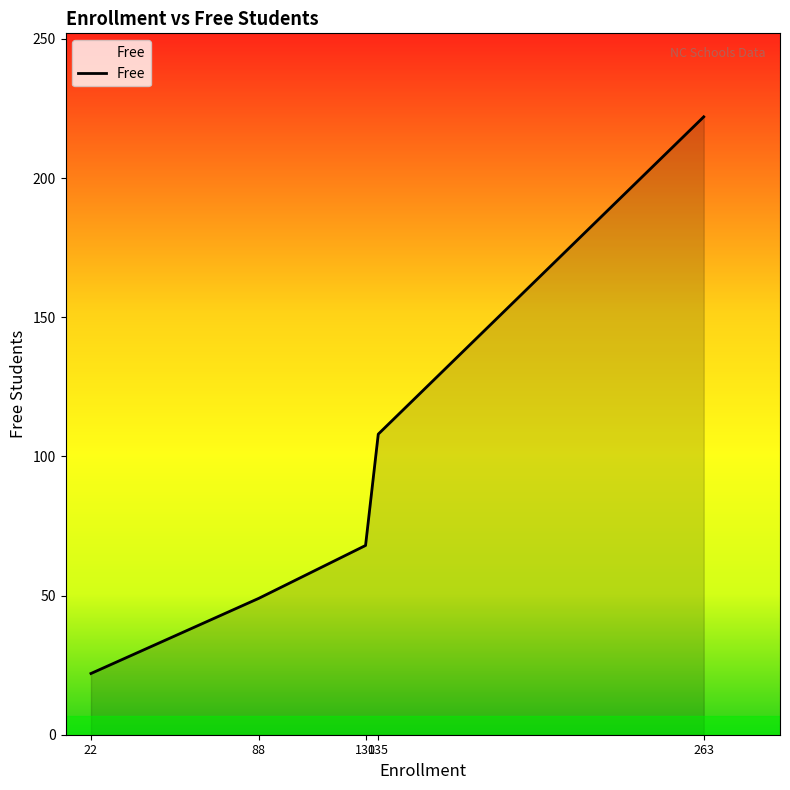

True or false: there are more than 0 points higher than both neighbors.

False